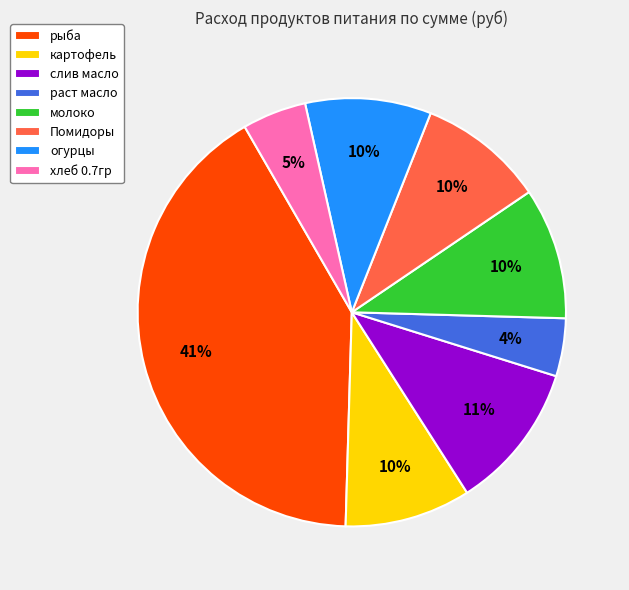

Approximately how many times larger is the value at рыба compared to слив масло?

3.7